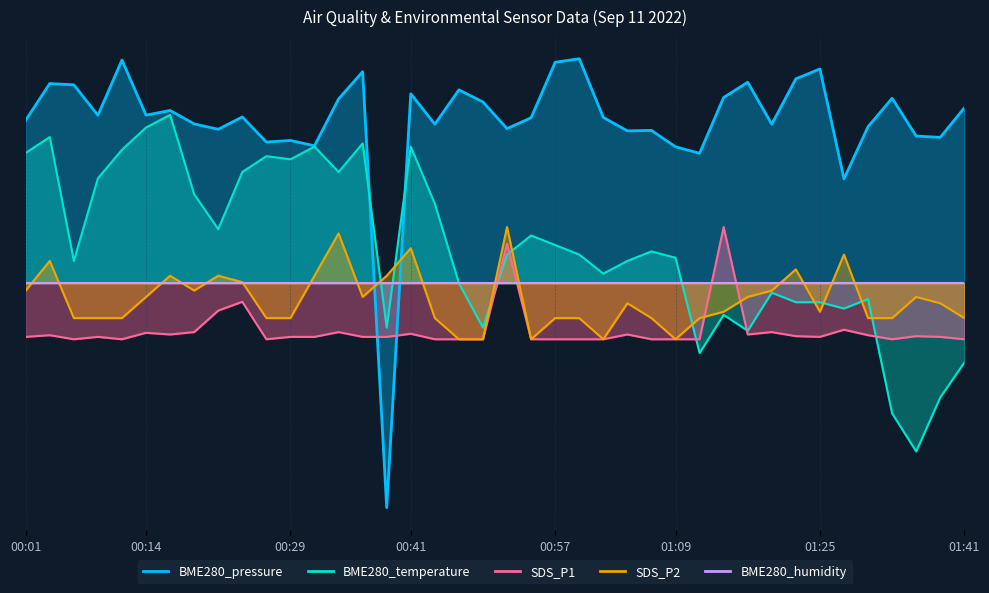

Where is BME280_pressure nearest to the value 0?

01:28